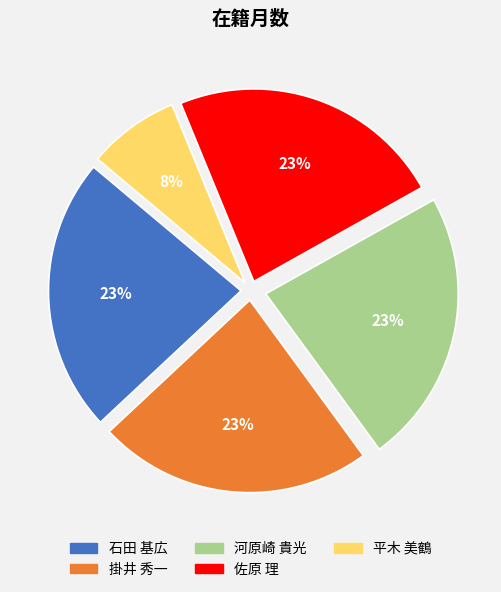

How many slices are in this pie chart?

5